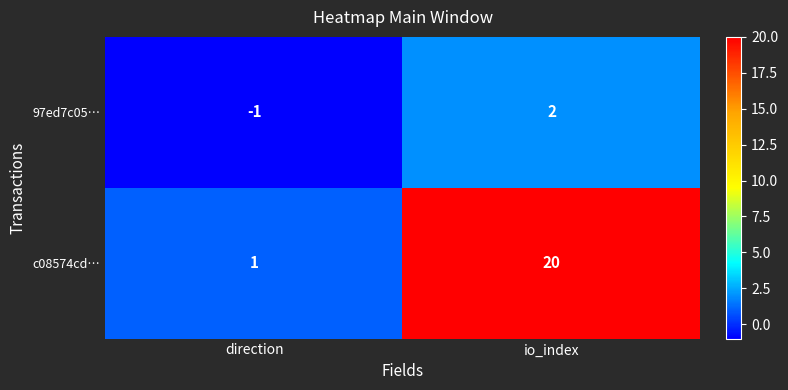

What is the total value across all series at io_index?

22